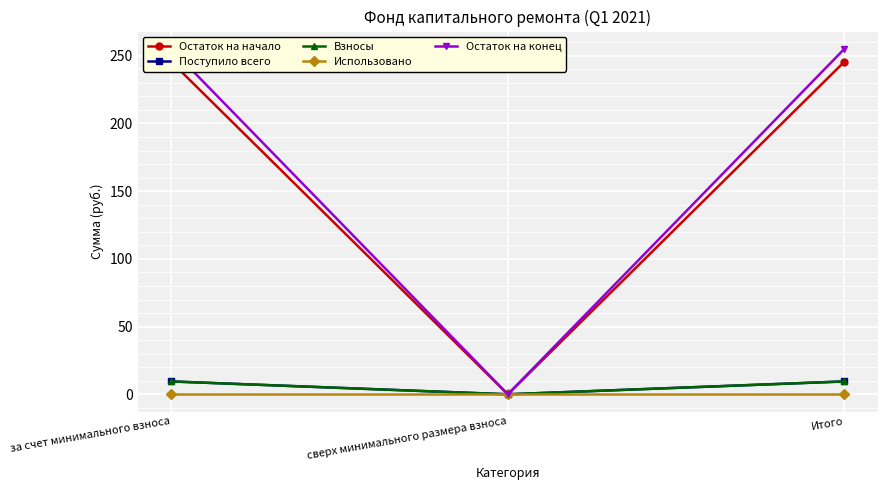

Is the value of Остаток на начало at сверх минимального размера взноса greater than the value of Остаток на конец at сверх минимального размера взноса?

No